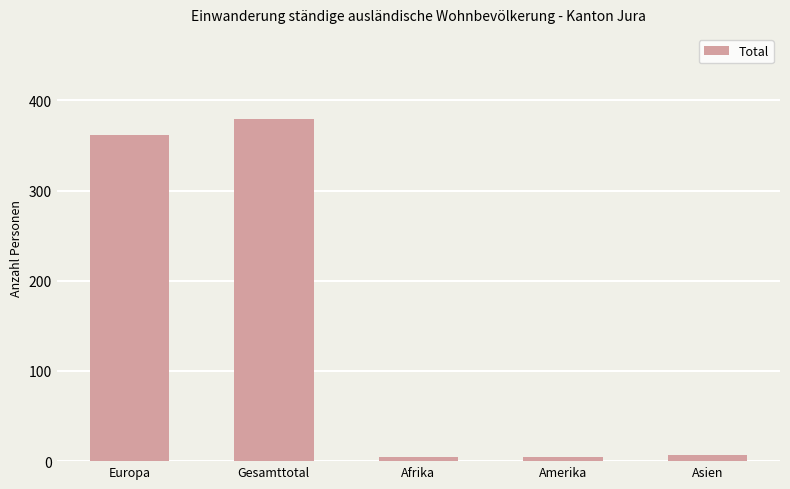

What is the greatest value displayed?

379